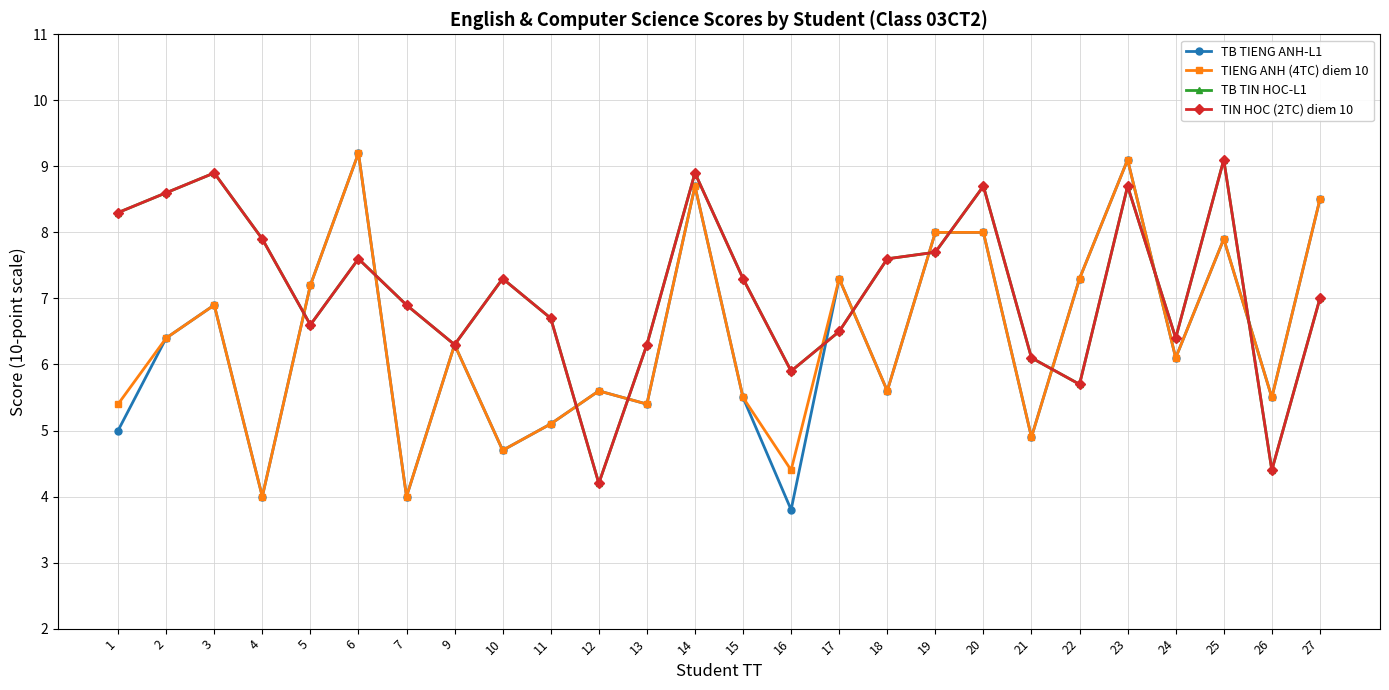

Does the chart have visible grid lines?

Yes